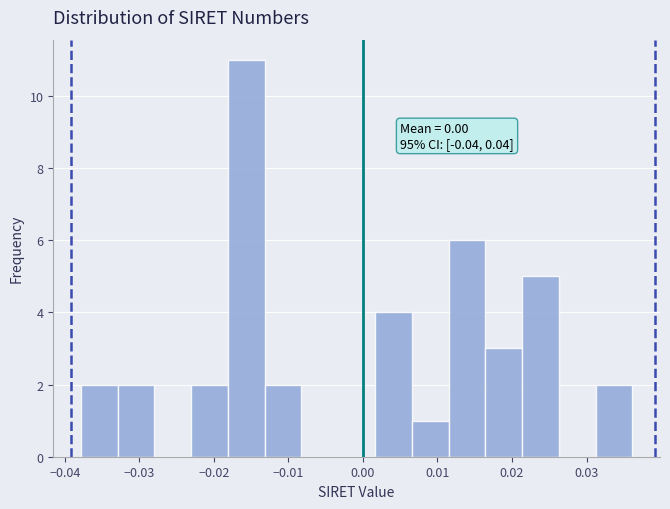

Which range on the x-axis has the tallest bar?

-0.018 to -0.013